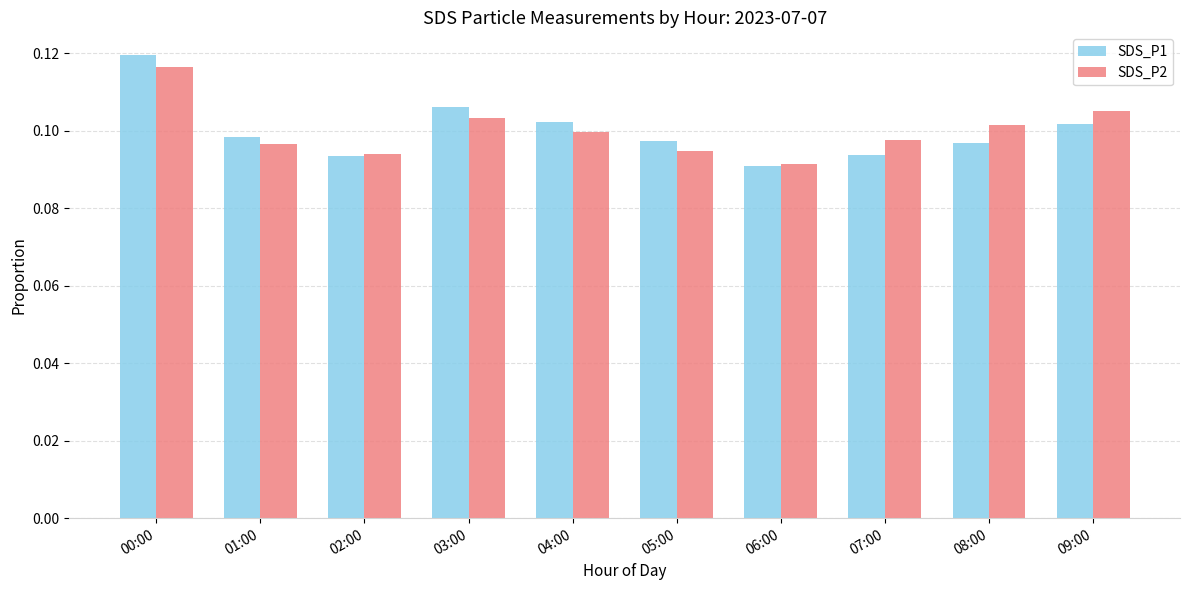

What is the sum of all SDS_P2 values?

1.0